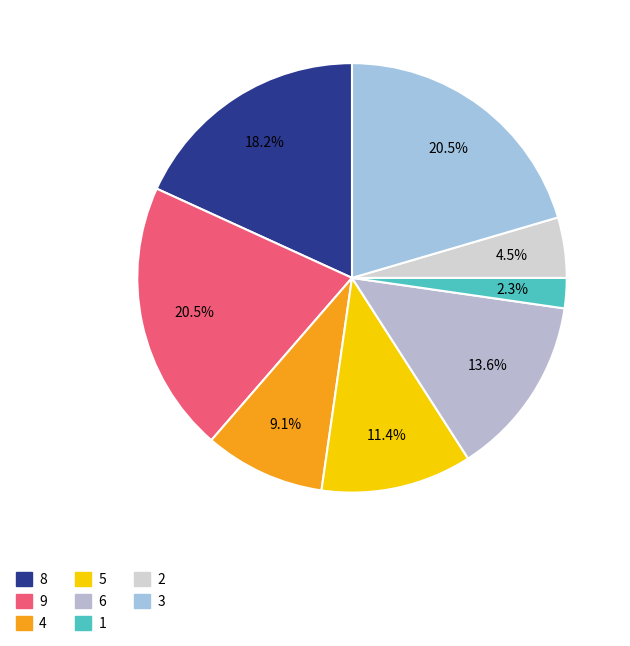

What is the total percentage of 1 and 2?

6.8%